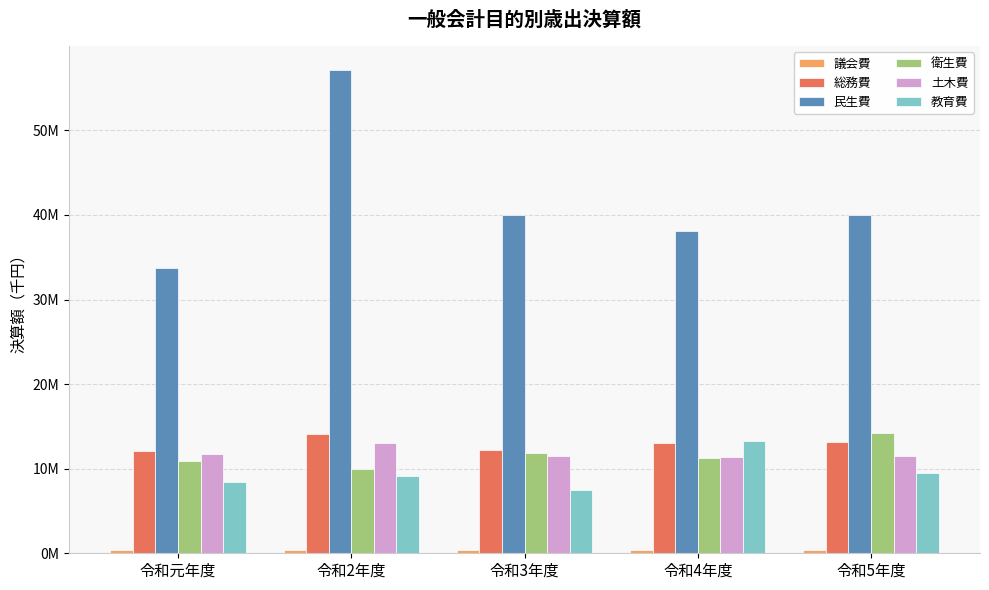

Does the chart contain any negative values?

No